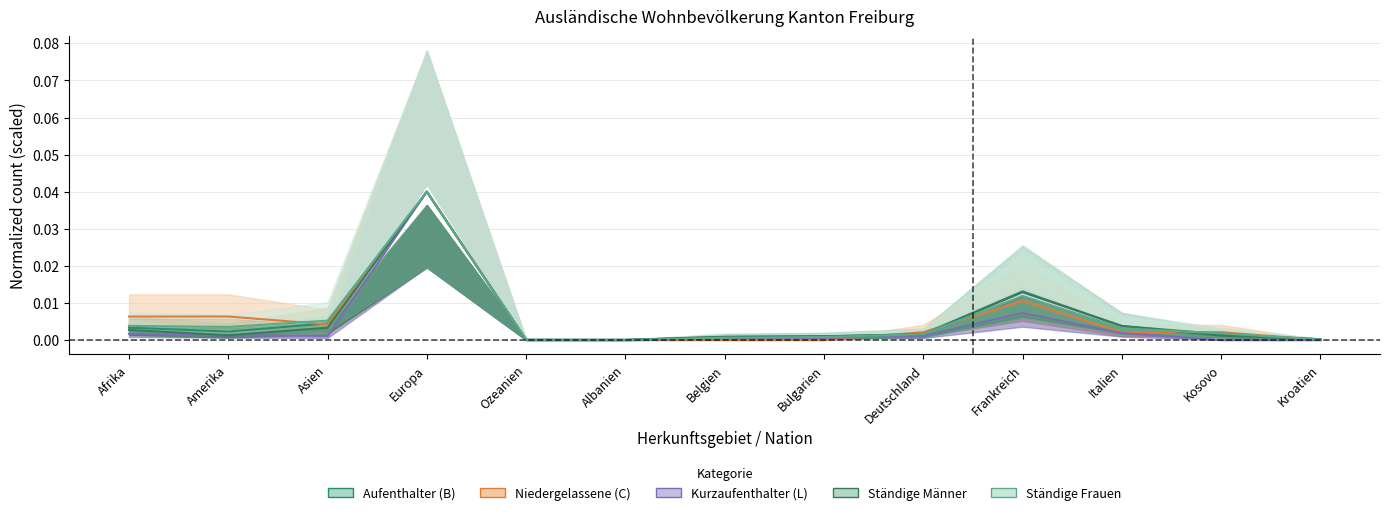

How many interior local valleys does the Niedergelassene (C) Total series have?

1